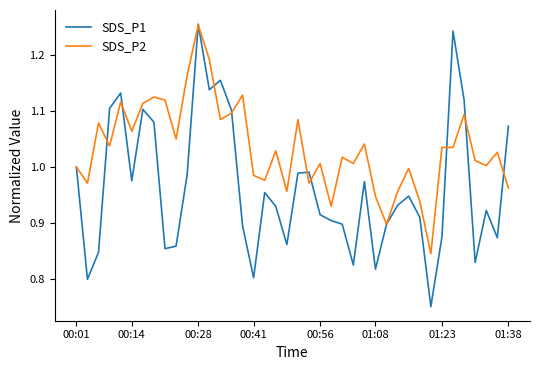

Which series ends up on top after the final intersection of SDS_P2 and SDS_P1?

SDS_P1